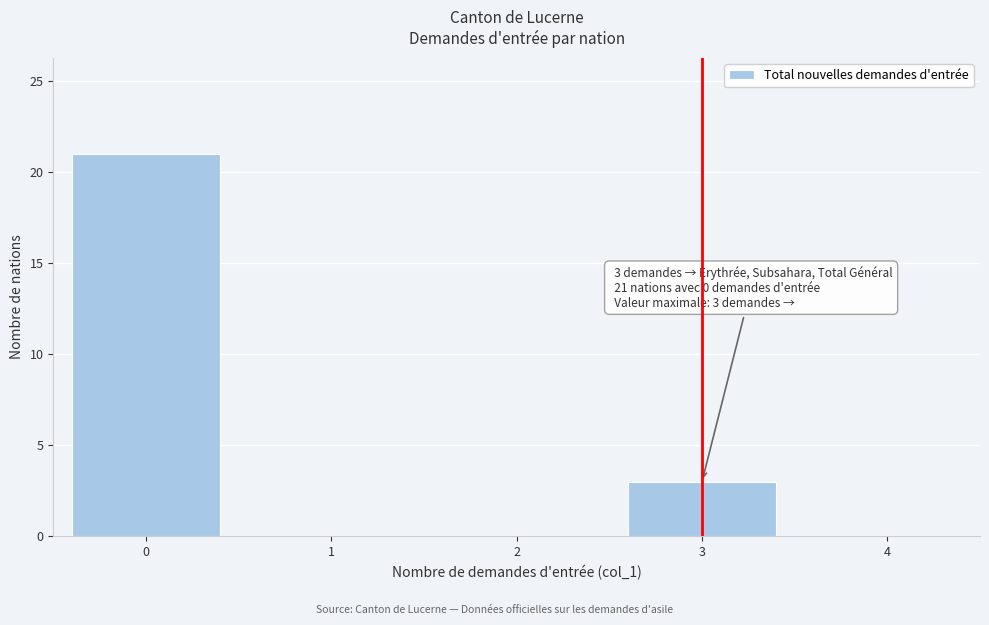

Reading left to right, list all the values displayed in this chart.

0=21	1=0	2=0	3=3